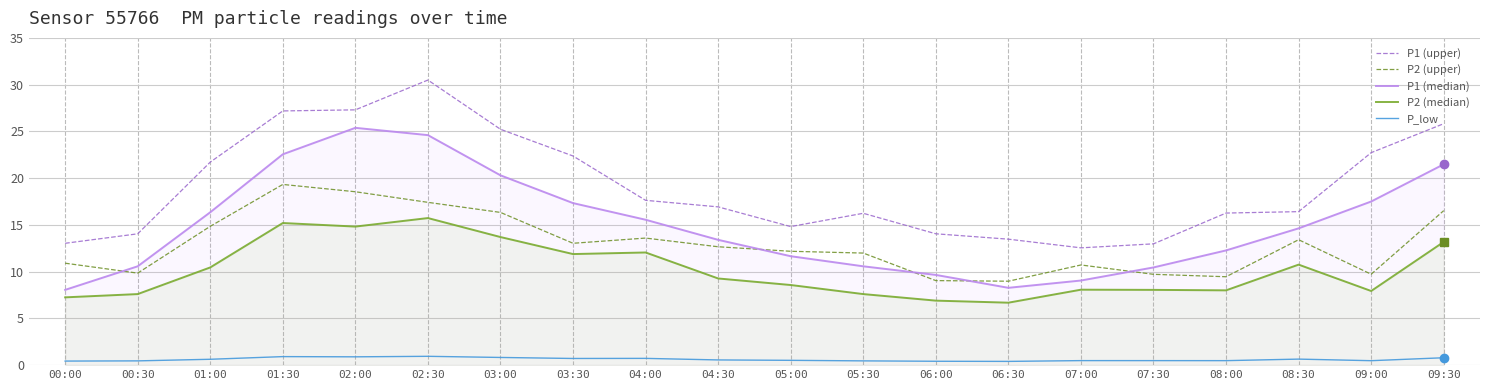

At 00:30, list the series in order from smallest to largest.

P_low, P2 (median), P2 (upper), P1 (median), P1 (upper)